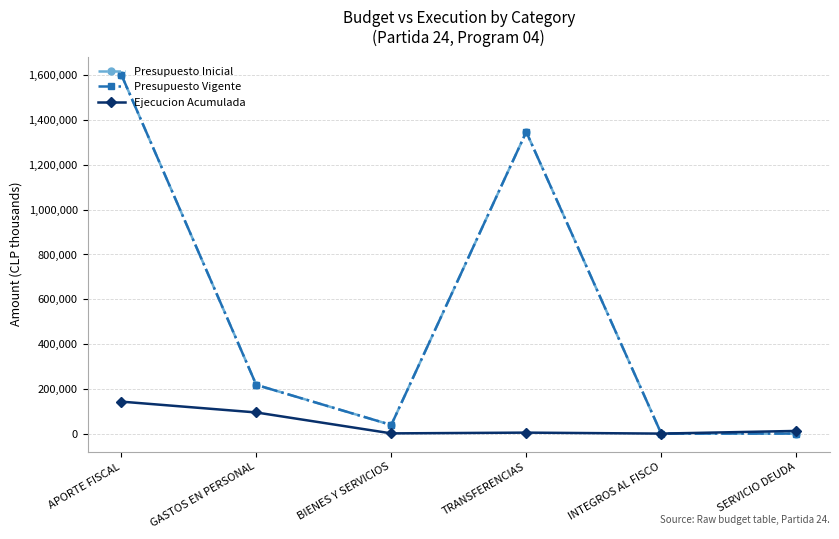

Is this an area chart (filled region under the line)?

No